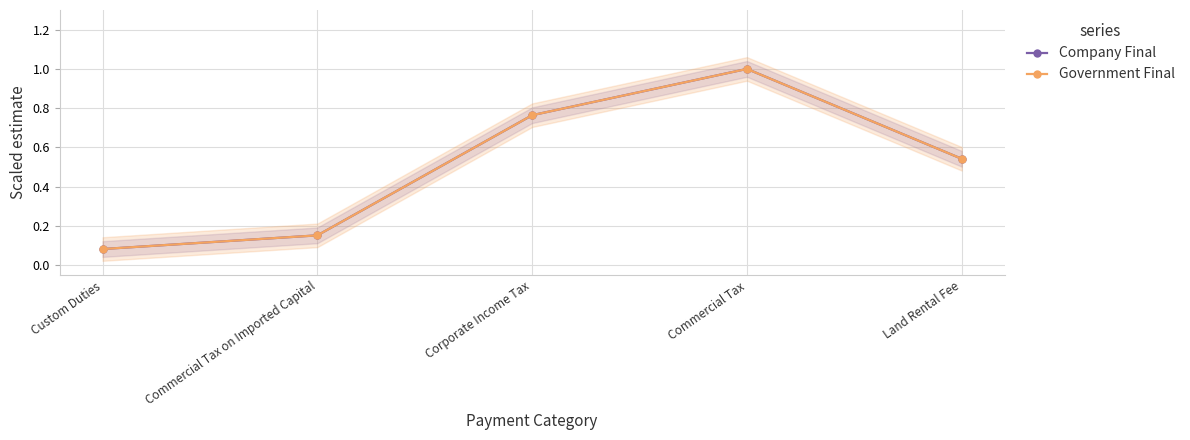

What position from the right is Custom Duties?

5